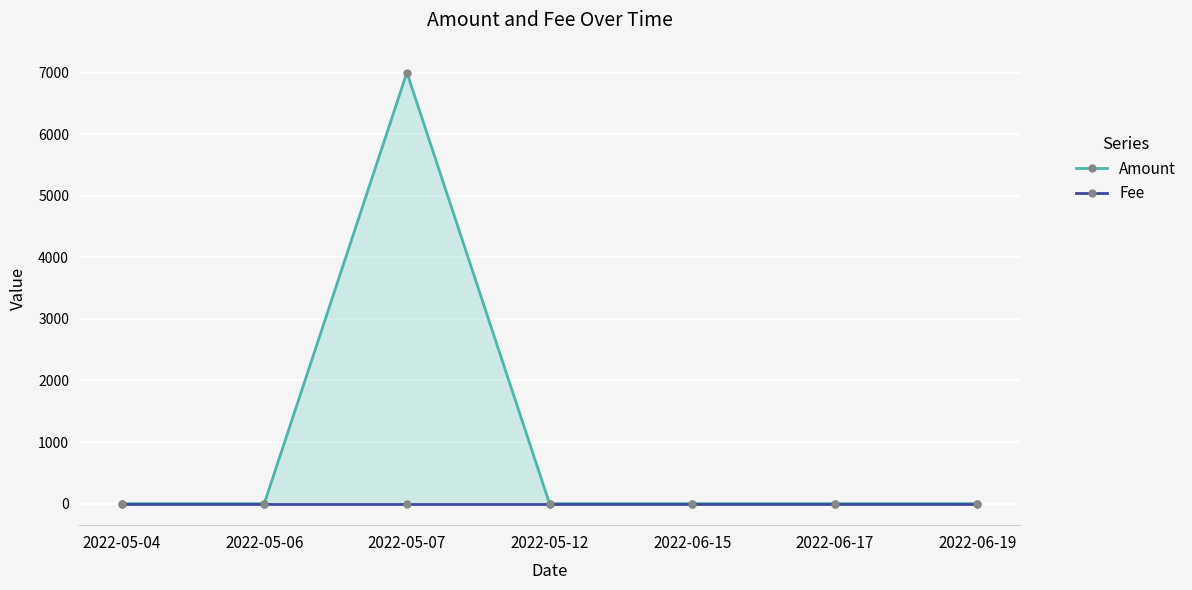

Is the value of Fee at 2022-06-15 greater than the value of Amount at 2022-06-15?

No